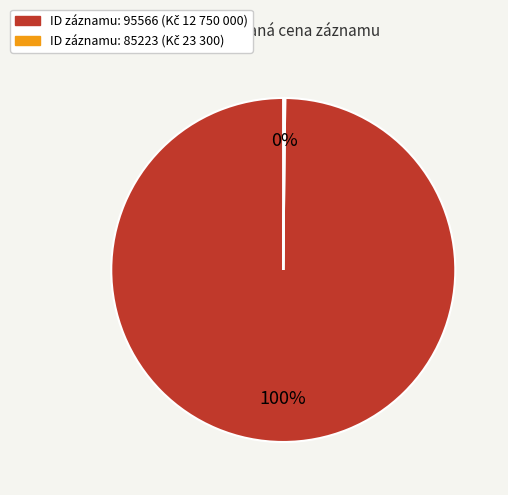

To the nearest percent, what is the average slice percentage?

50%